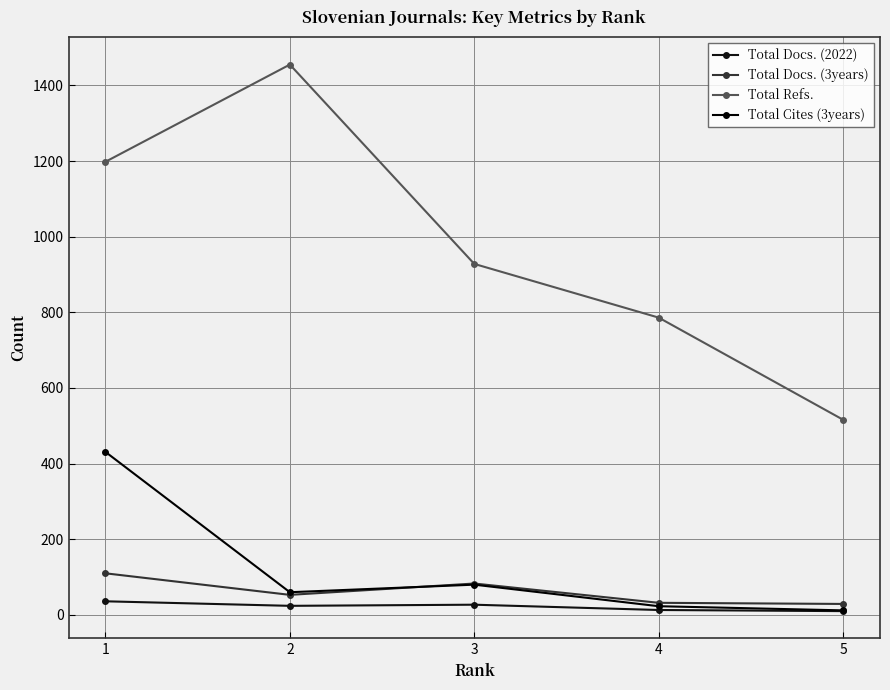

What is the average value of the Total Cites (3years) series?

121